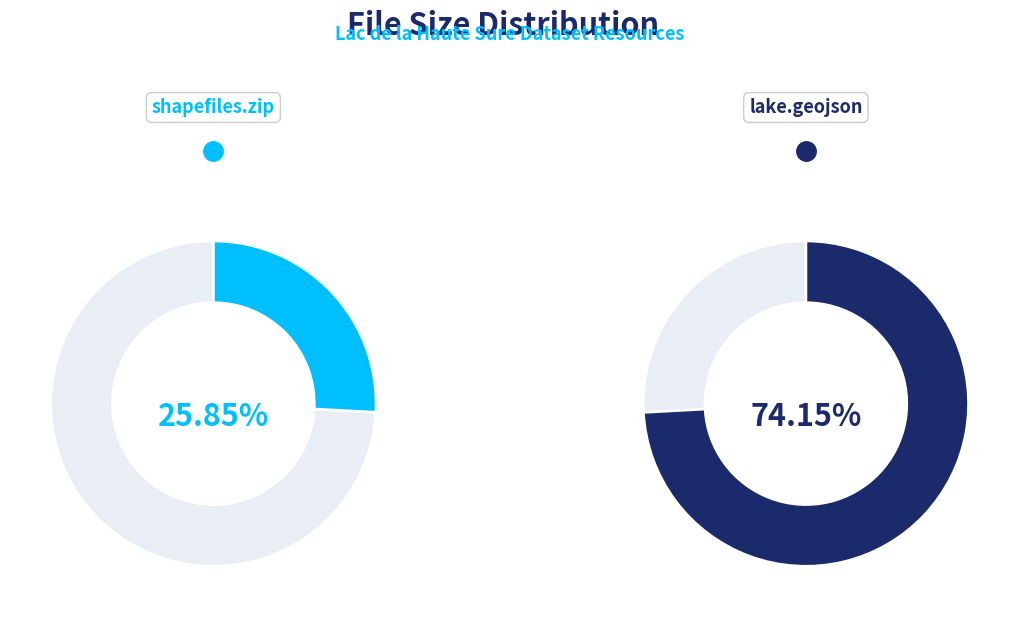

What portion of the pie excludes age_lake_haute_sure_shapefiles.zip?

74.1%